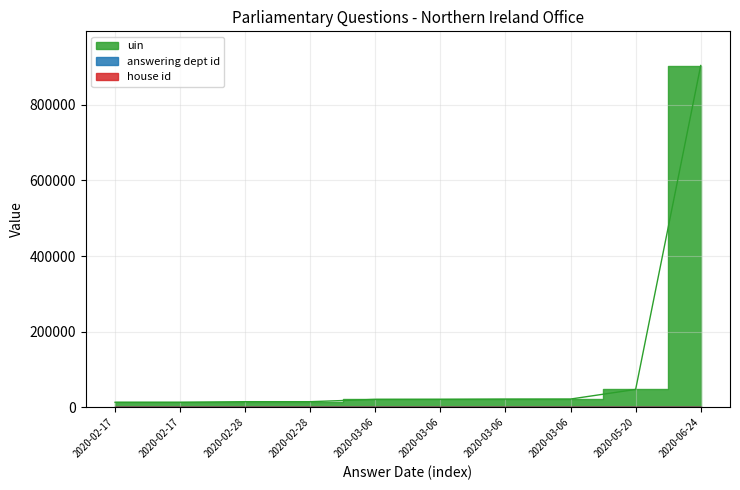

The value of house id at 2020-02-17 is 0. True or false?

False